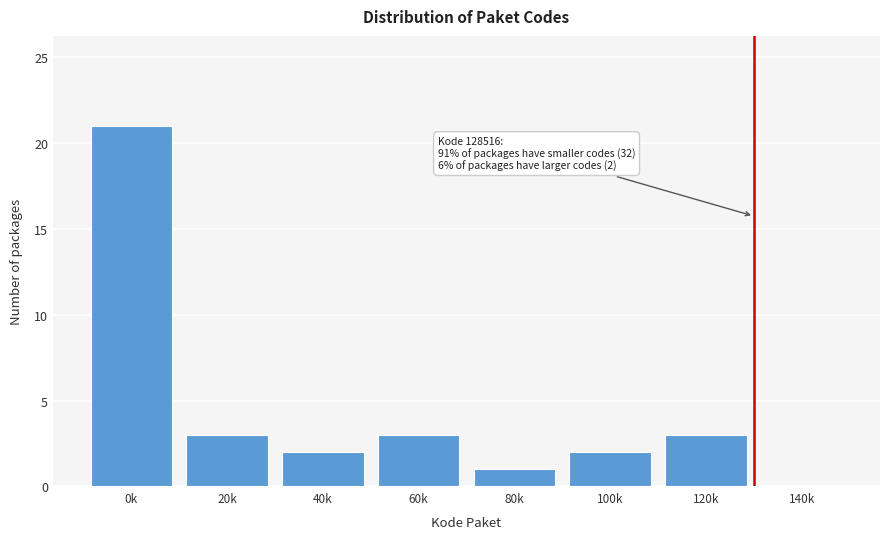

Reading right to left, what are all the values shown in this chart?

140k=0	120k=3	100k=2	80k=1	60k=3	40k=2	20k=3	0k=21